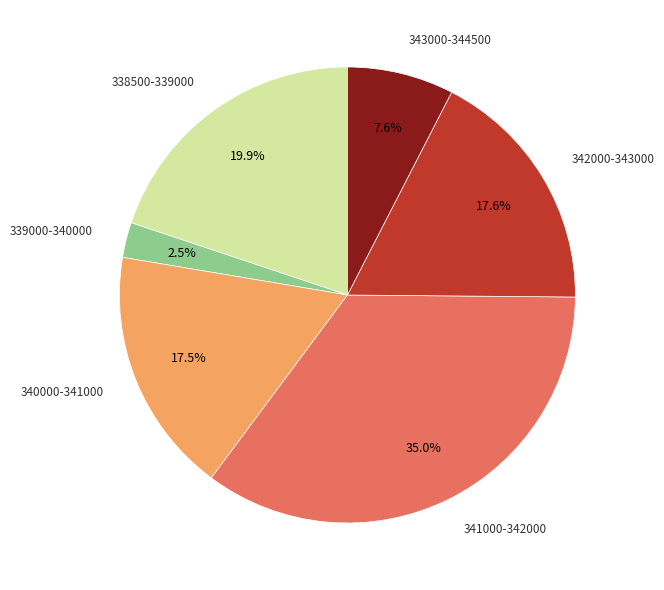

Does any single category account for the majority?

No